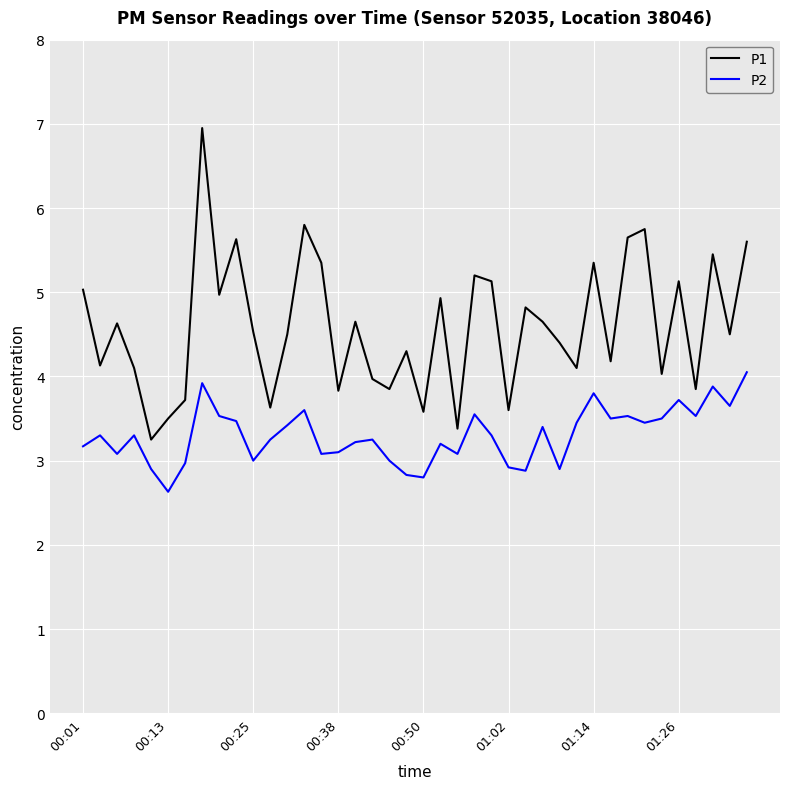

List the series in order of their peak value, highest first.

P1, P2